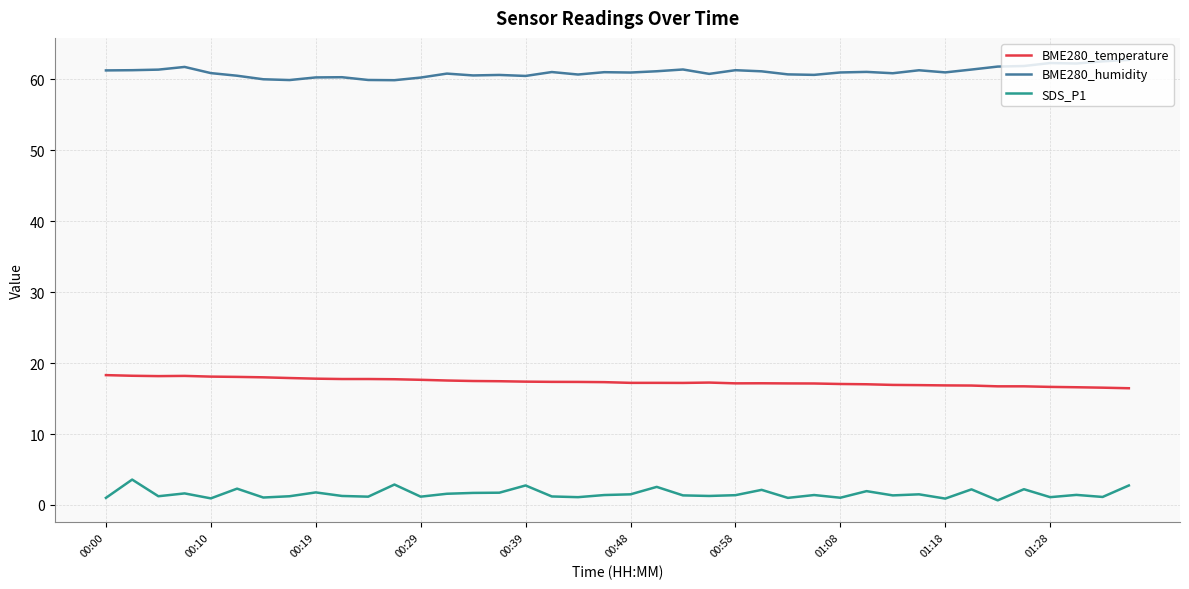

Which series has the largest total across all categories?

BME280_humidity